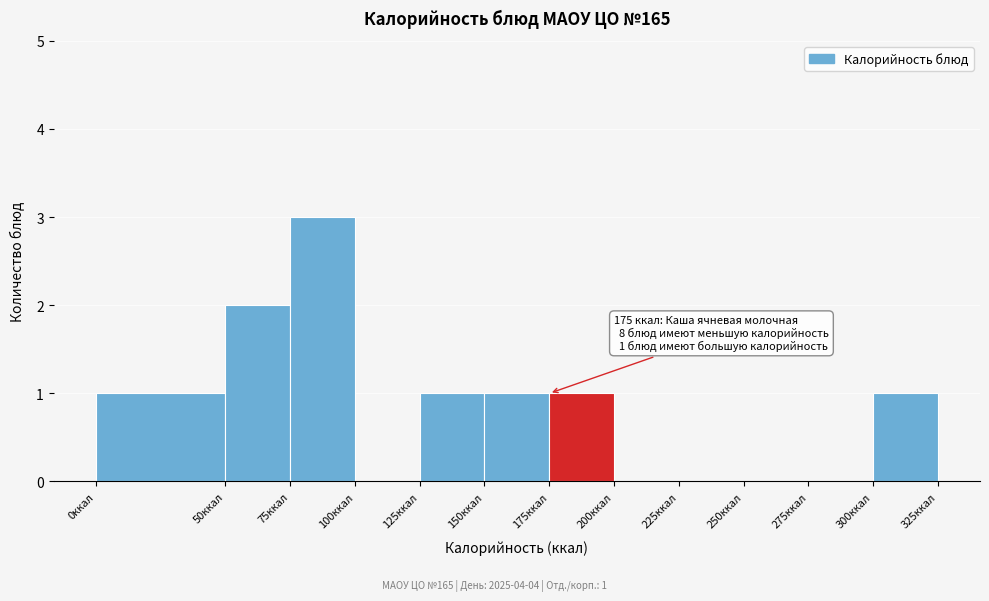

Over which range of the x-axis is the bar tallest?

75 to 100